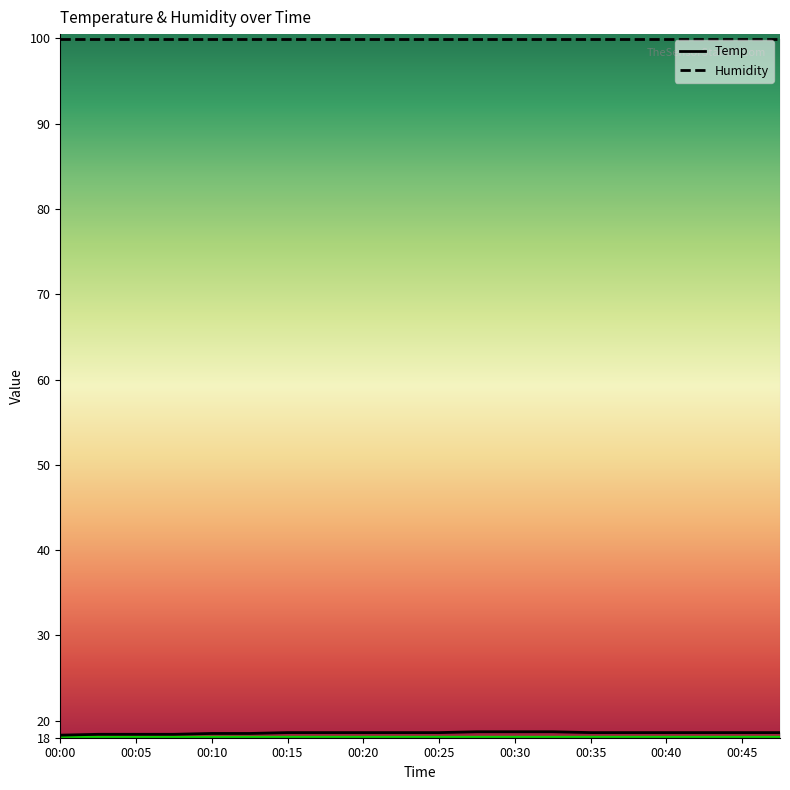

Where is the data nearest to the value 18?

00:00